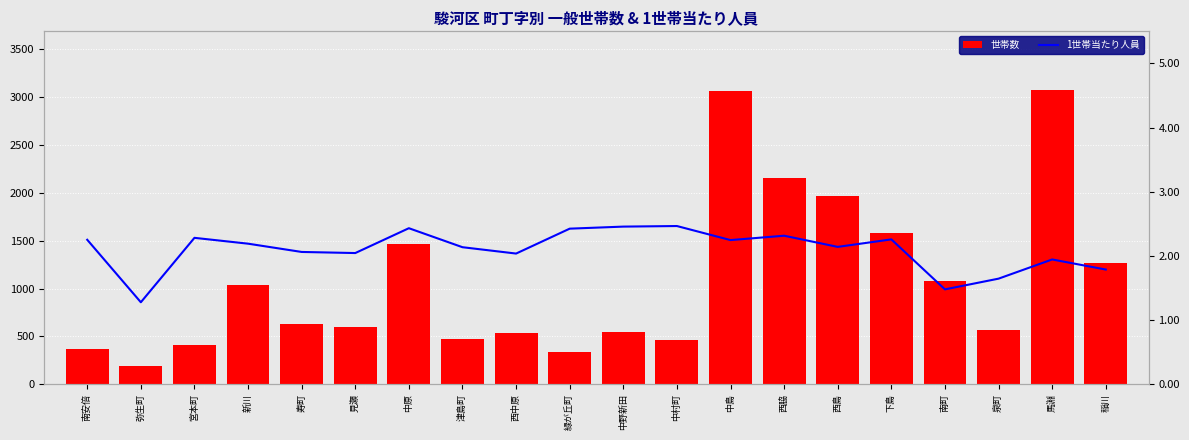

Which series has the widest spread of values?

世帯数